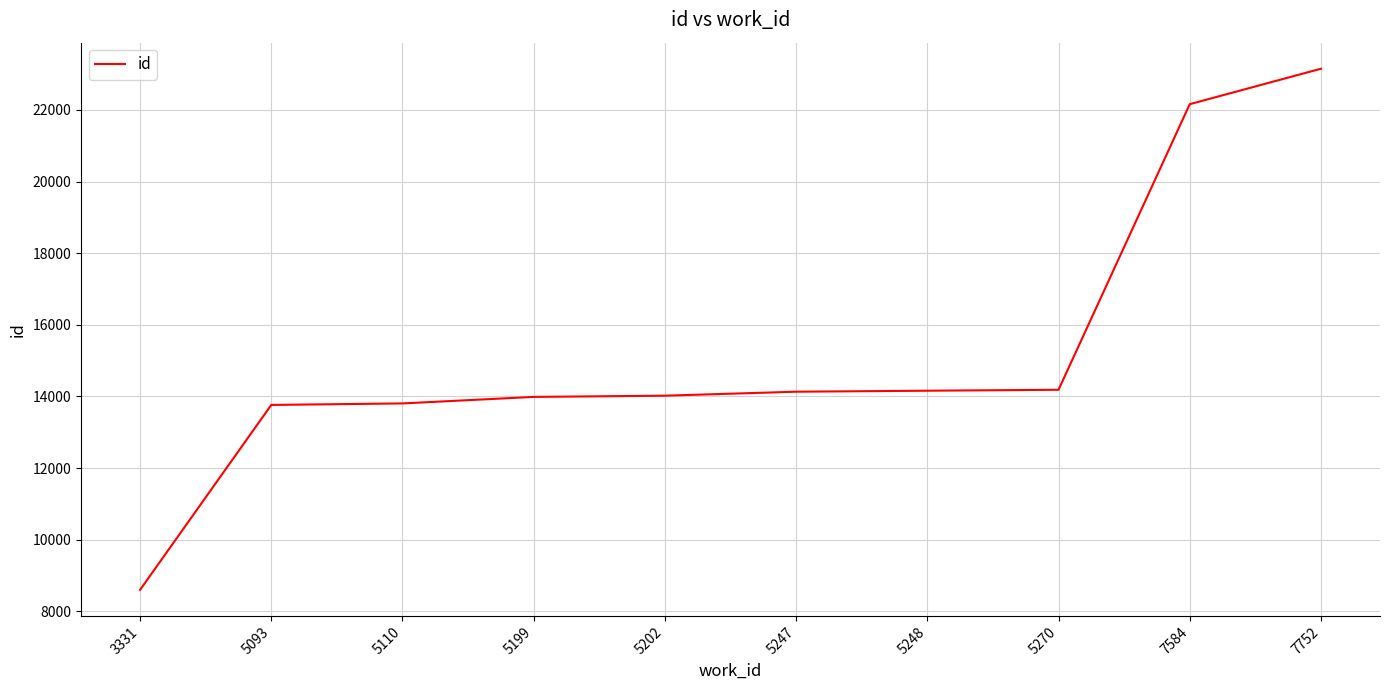

The value at 3331 is 8601. True or false?

True